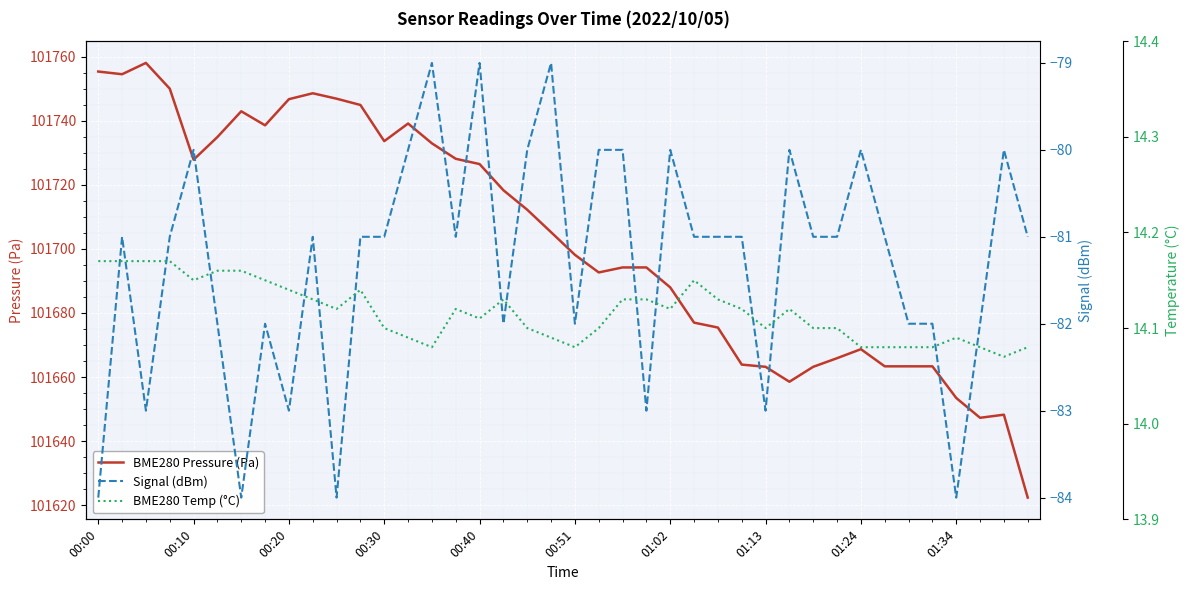

Which series has the largest range (max minus min)?

BME280 Pressure (Pa)